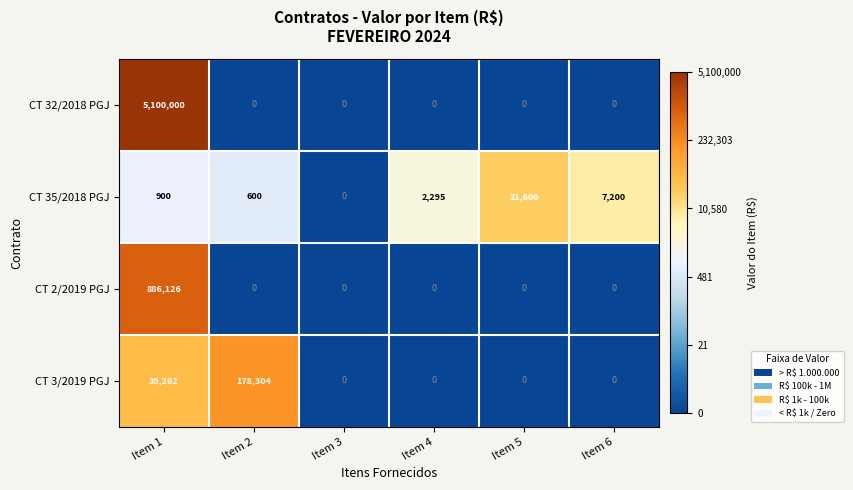

At which category does the chart reach its peak across all series?

Item 1